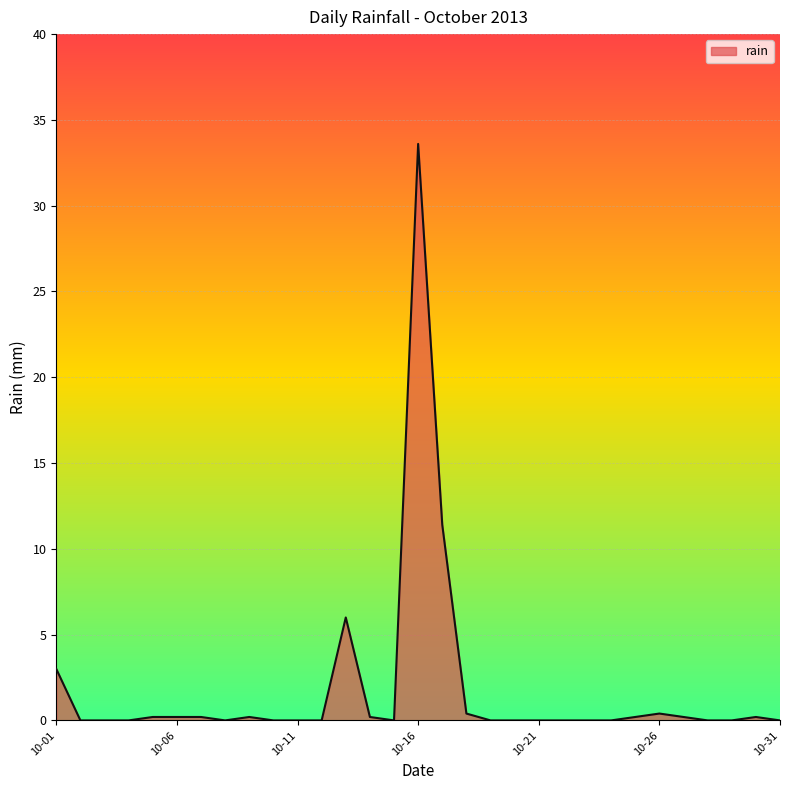

What is the sum of all values?

56.4